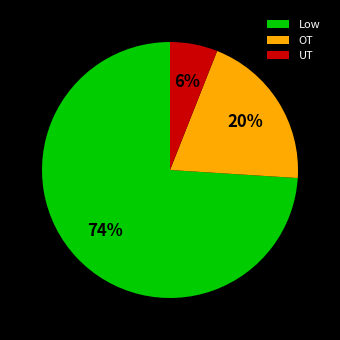

Rank the categories by value from highest to lowest.

Low, OT, UT